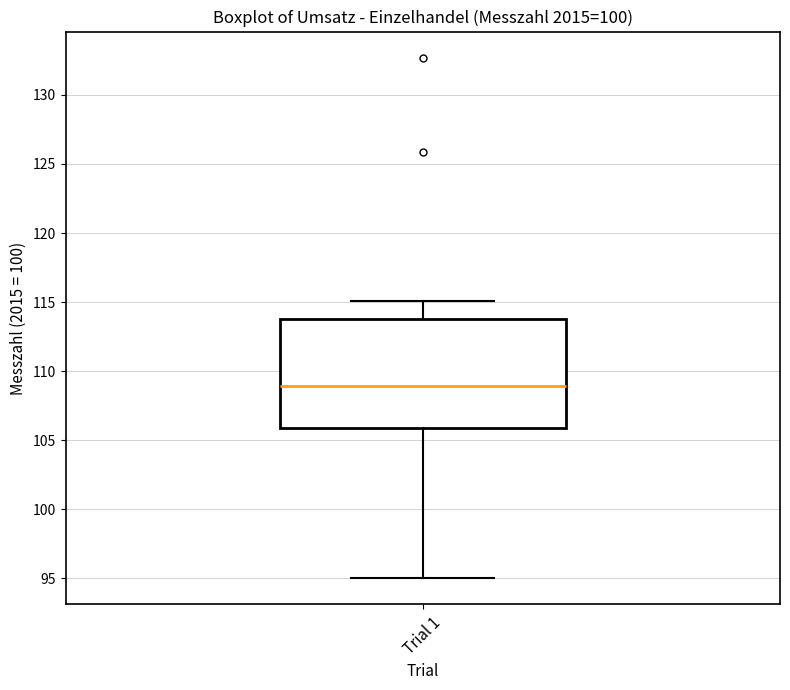

Where does the lower whisker of the box for Trial 1 end on the y-axis? The values are not printed on the chart, so give them approximately, as read against the axis.

95